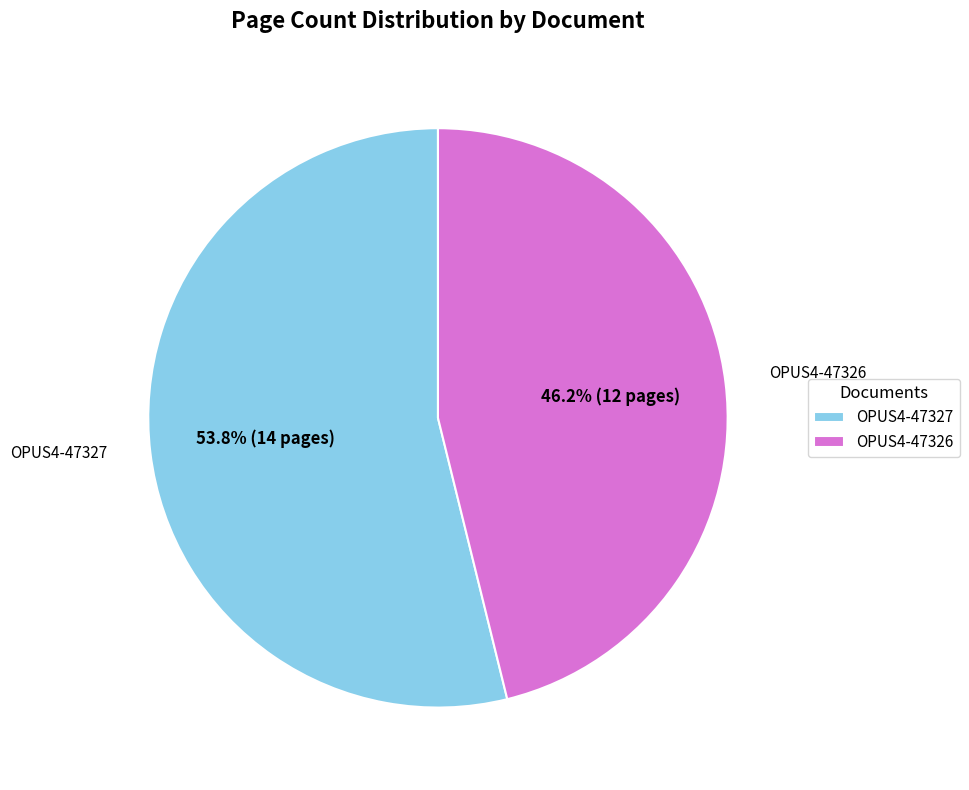

To the nearest percent, what portion does OPUS4-47327 represent?

54%